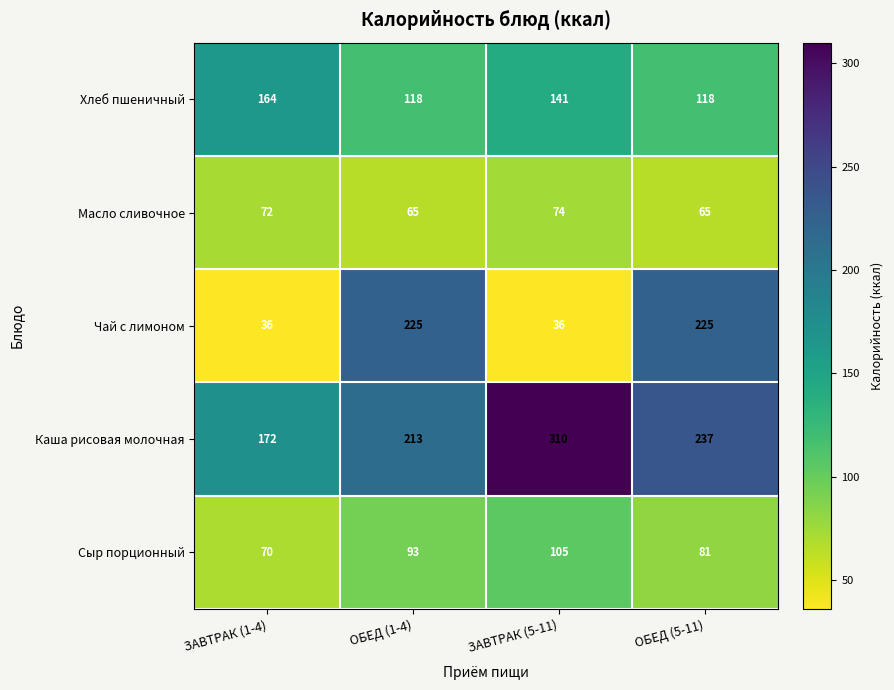

Count the Каша рисовая молочная values in the range 213 to 310.

3